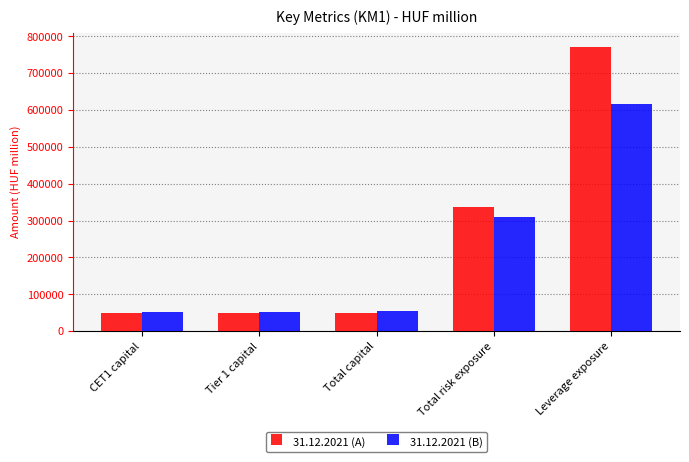

Which series changed the most between Total capital and Leverage exposure?

31.12.2021 (A)